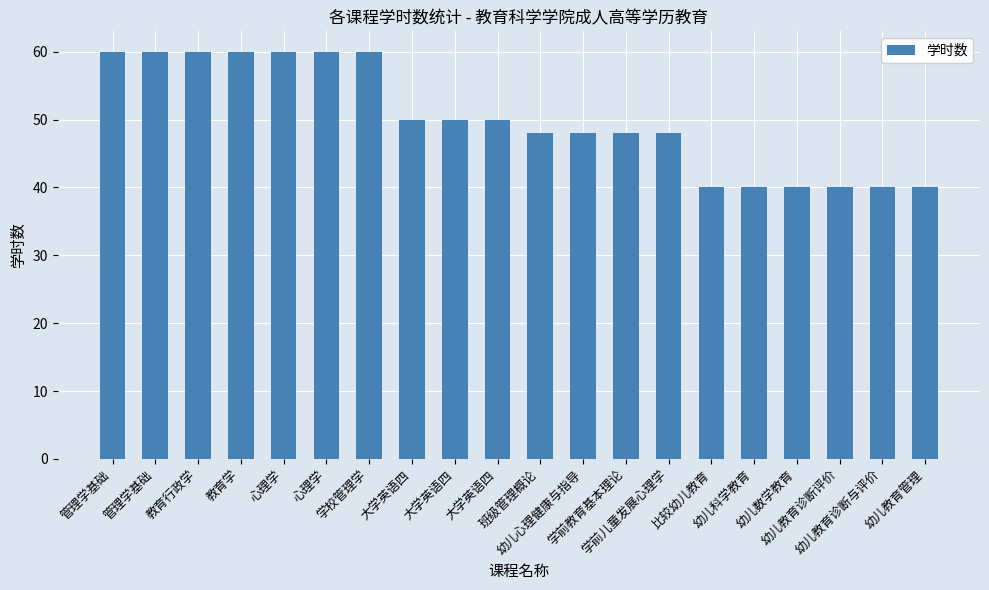

What is the average value?

50